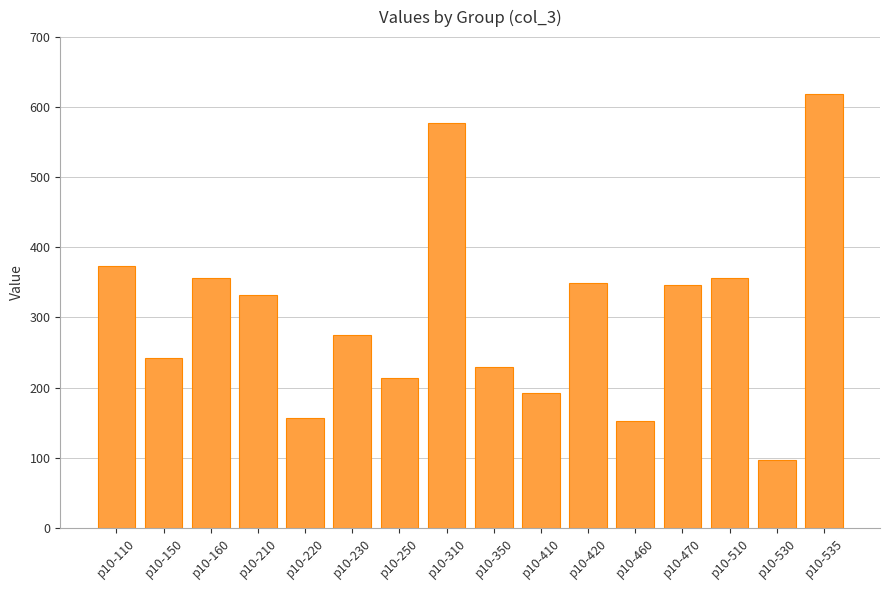

The value at p10-530 is 97. True or false?

True